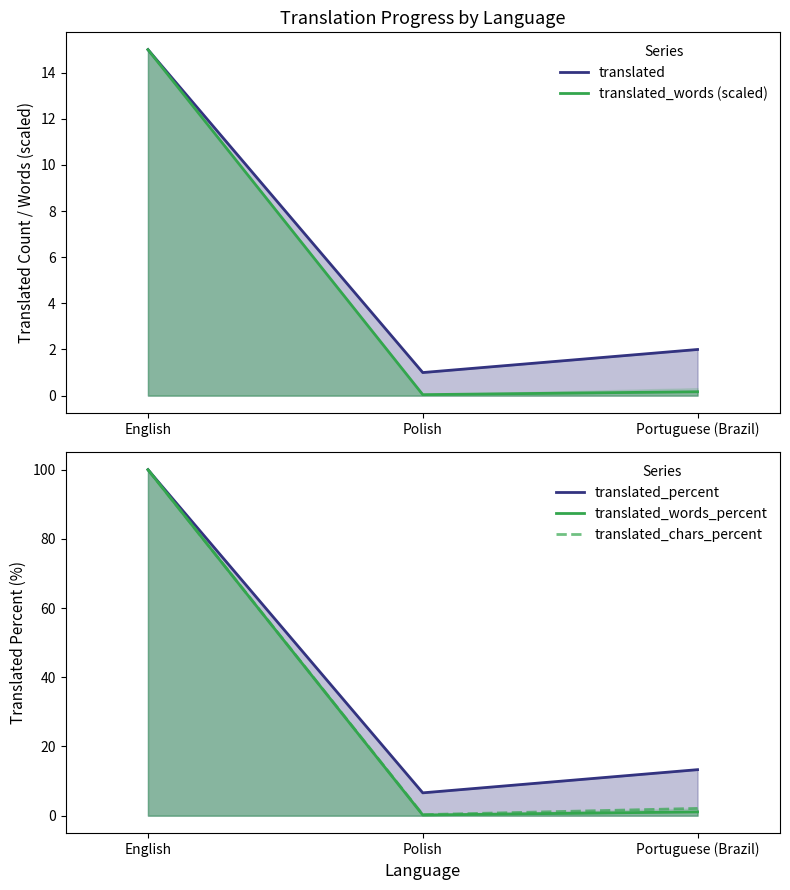

Which series has the largest total across all categories?

translated_percent